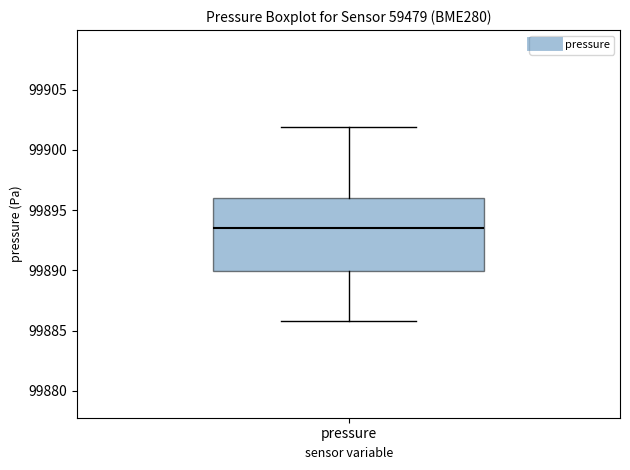

Transcribe this box plot: give where the median line is, the range the box spans, and where the two whiskers end, as read against the y-axis. The values are not printed on the chart, so give them approximately, as read against the axis.

median 99893.5, box 99890.0 to 99896.0, whiskers 99886.0 to 99902.0